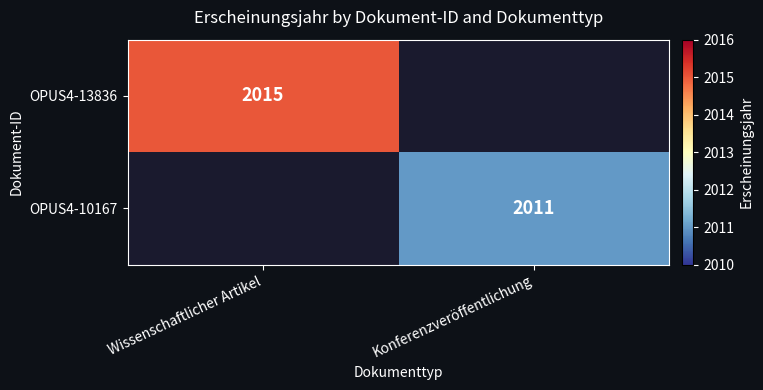

Is it true that OPUS4-10167 equals 2011 at Konferenzveröffentlichung?

True